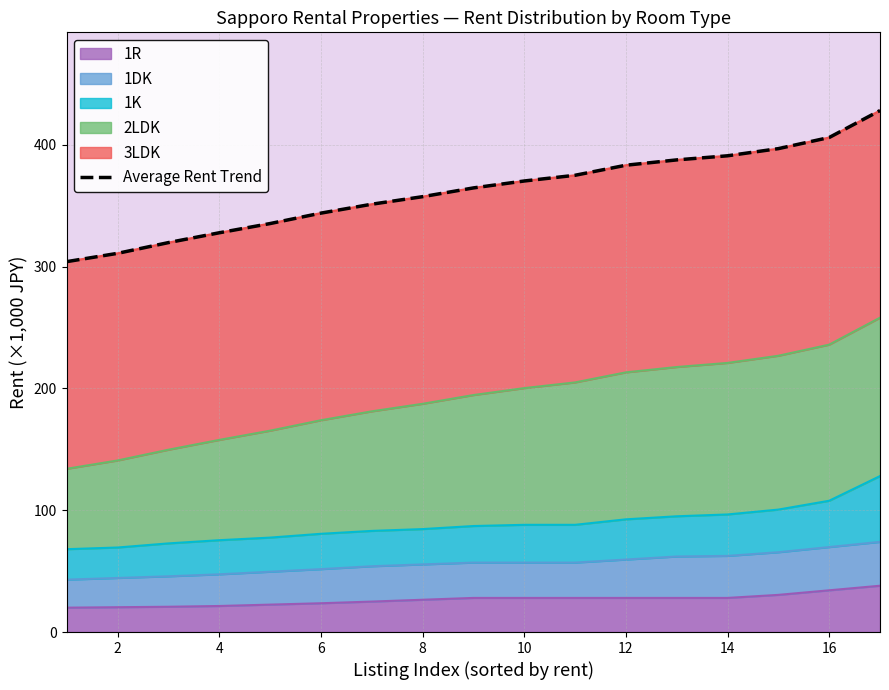

Is it true that 1R equals 43.7 at 10?

False